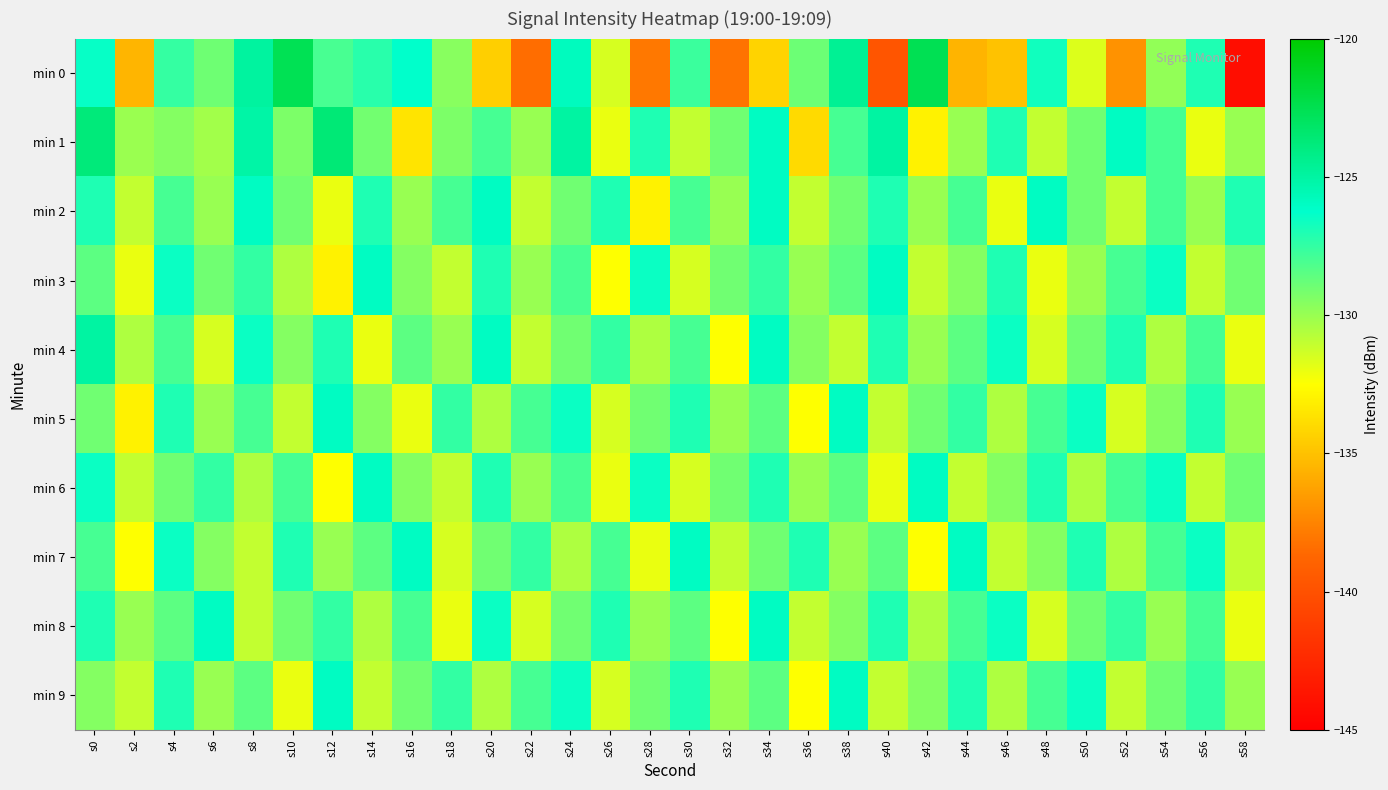

List the series in order of their peak value, lowest first.

min 2, min 3, min 5, min 6, min 7, min 8, min 9, min 4, min 1, min 0